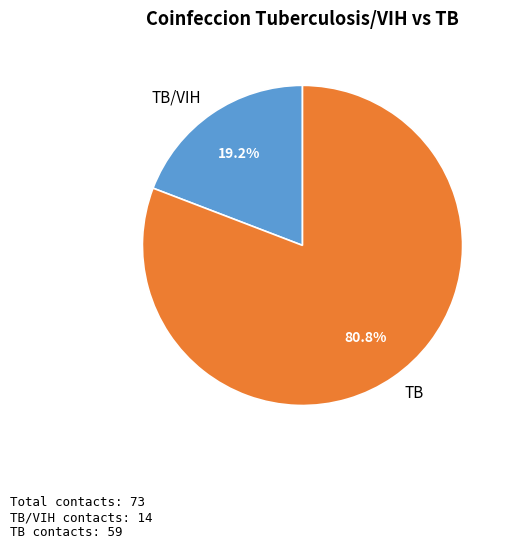

Combined, do TB/VIH and TB account for over 50%?

Yes